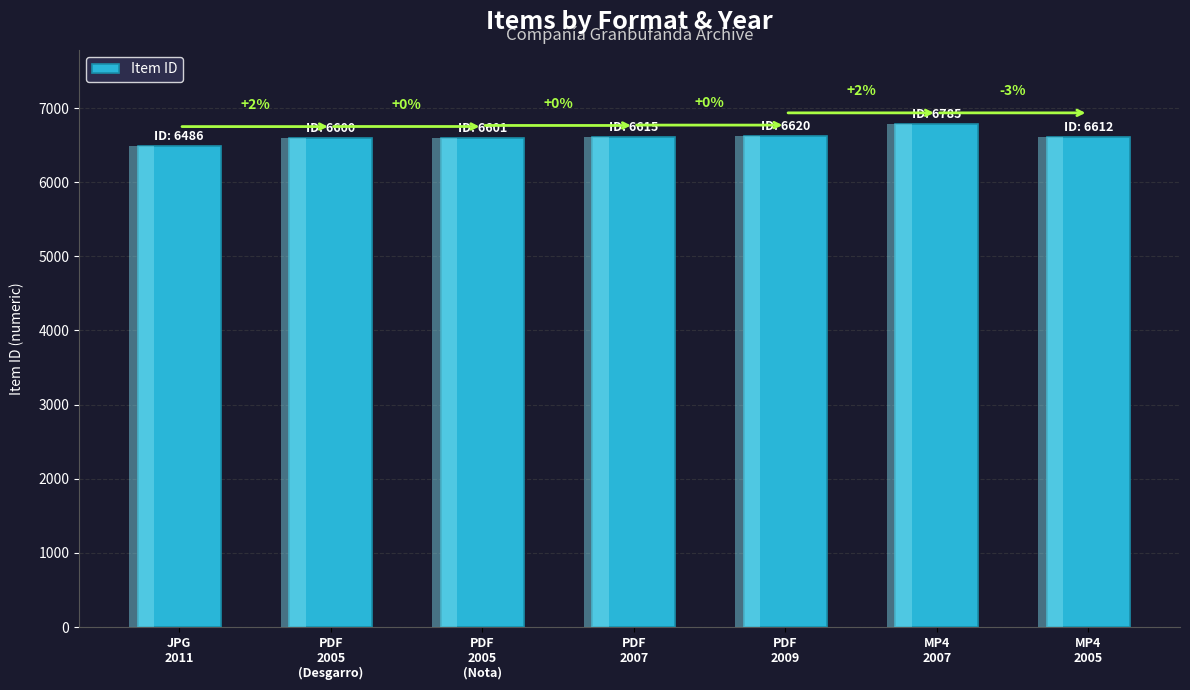

The chart shows a value of 10510 at JPG
2011. True or false?

False